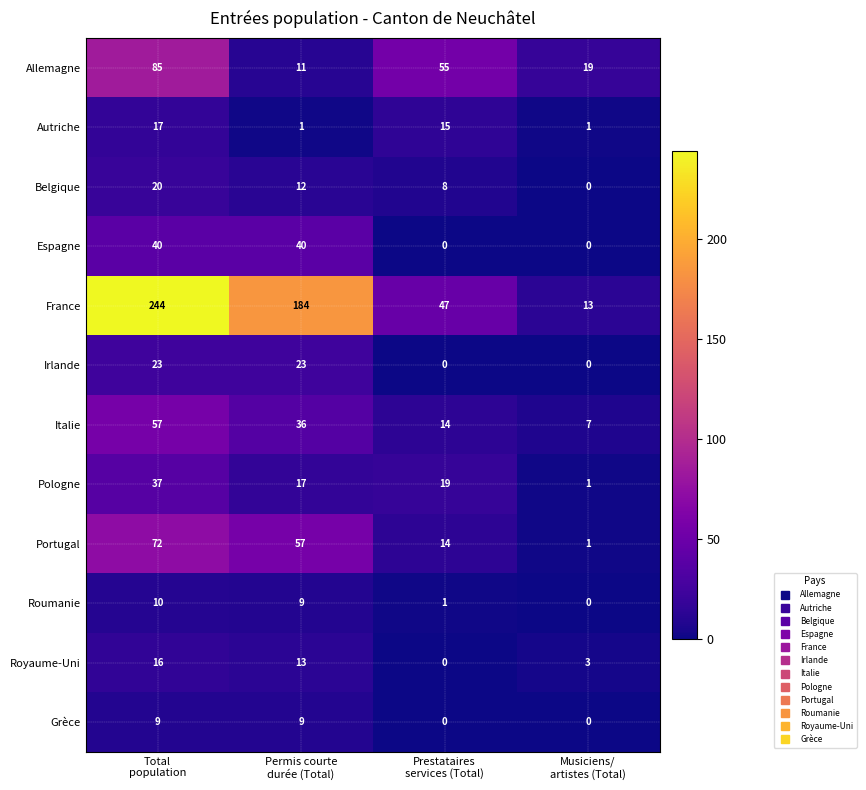

Which series has the largest total across all categories?

France